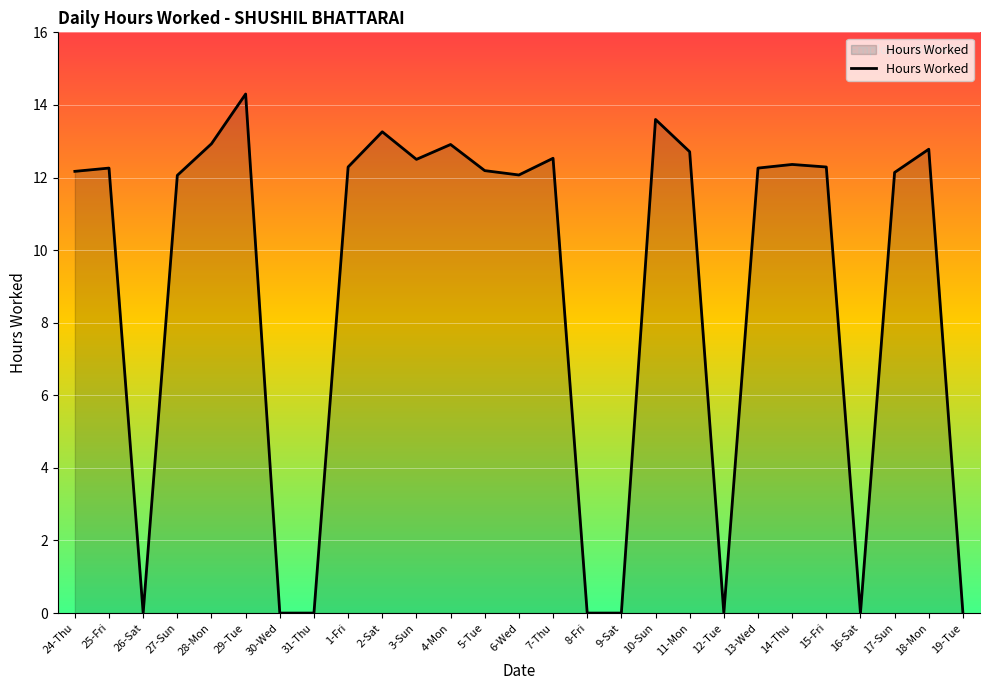

What is the approximate value at 15-Fri?

12.3